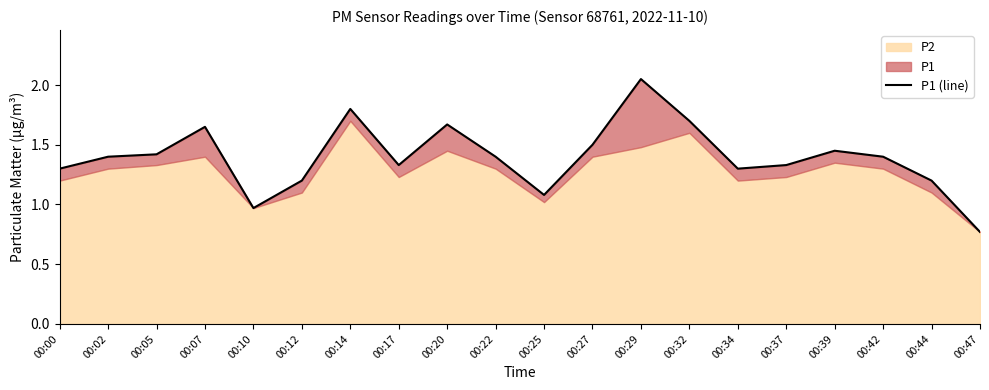

True or false: there are more than 1 points higher than both neighbors.

True